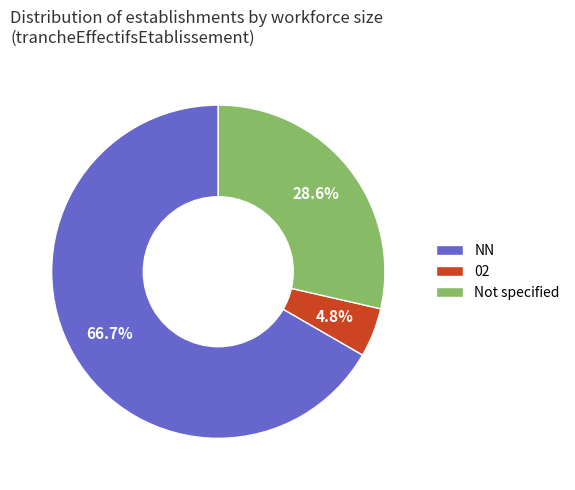

True or false: 02 accounts for 10% of the total.

False